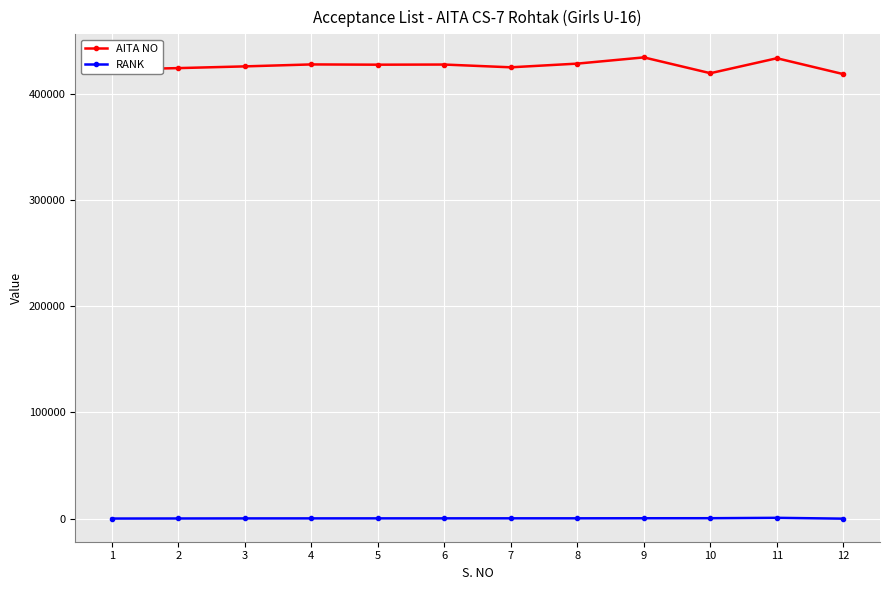

True or false: RANK and AITA NO cross at least once.

False